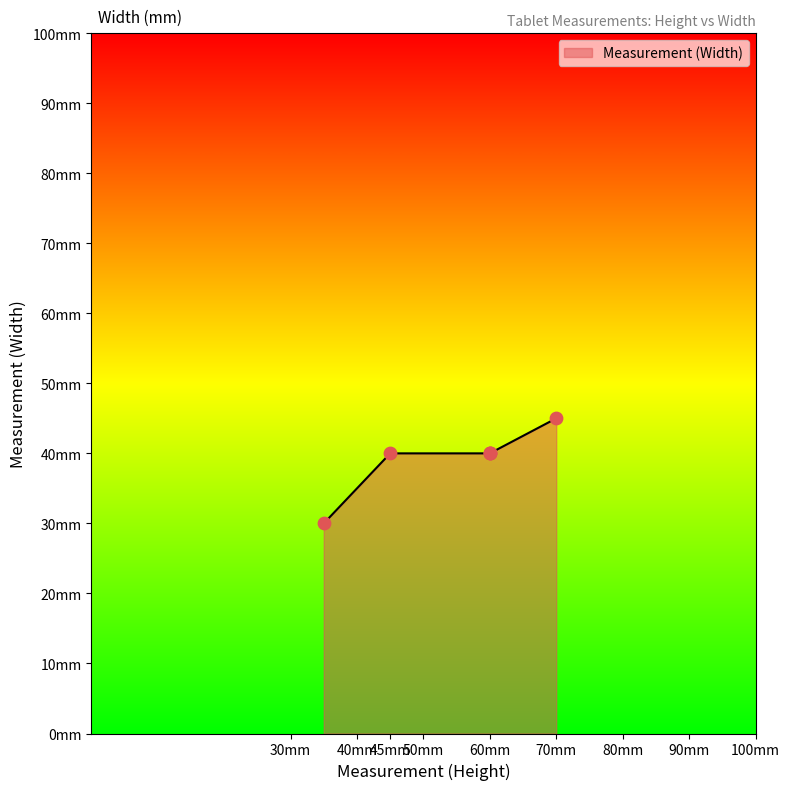

Which has a higher value, 60 or 45?

60